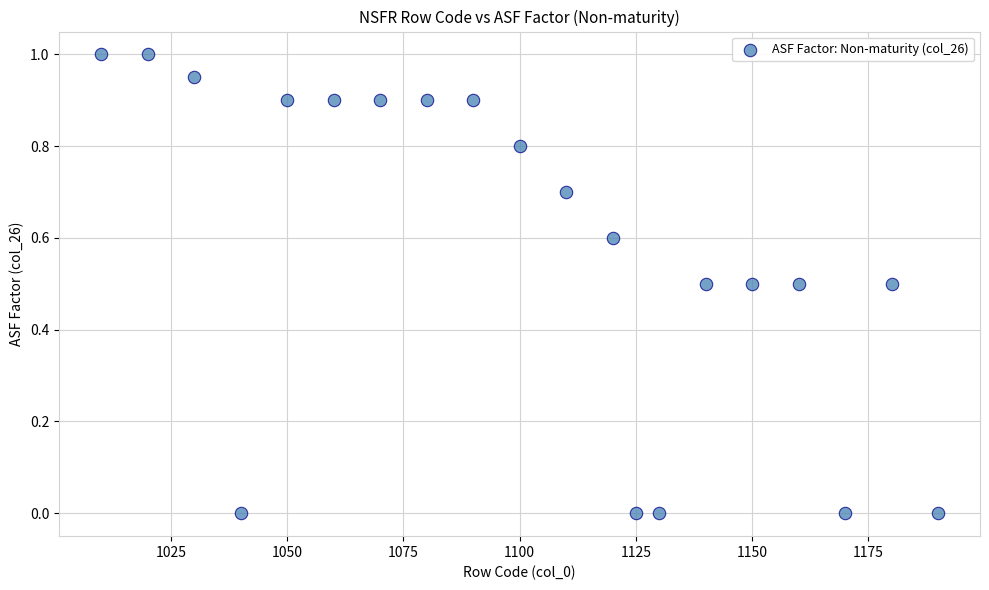

What is the range of X values (max minus min)?

180.0